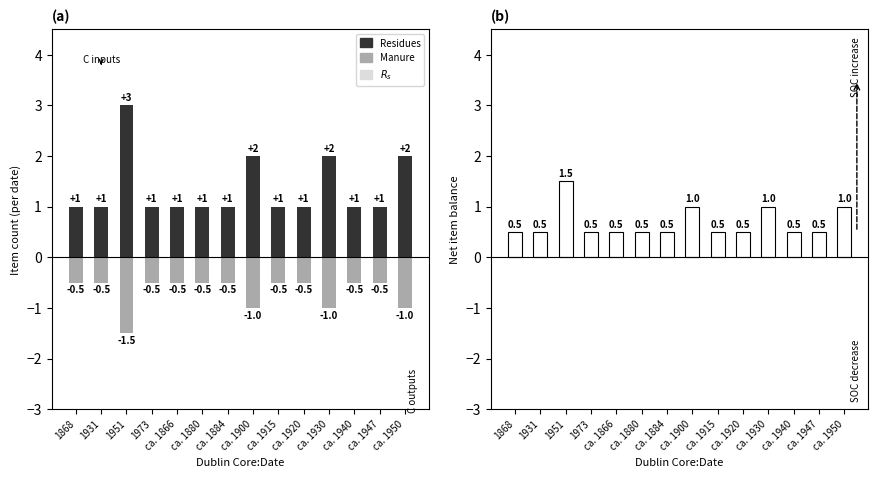

At ca. 1915, list the series in order from largest to smallest.

Residues, Net SOC balance, Manure